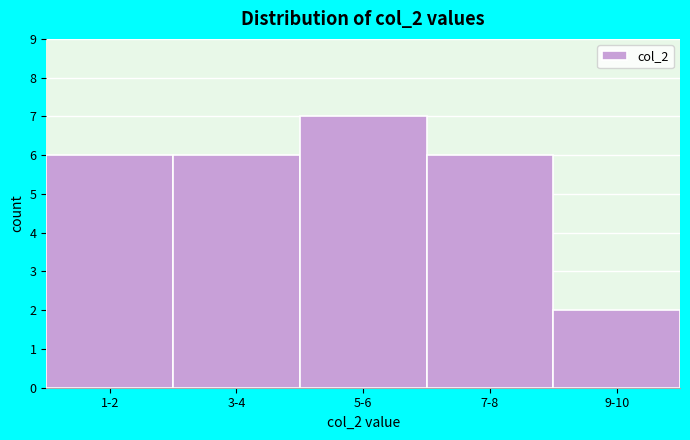

Reading right to left, transcribe all the data shown in this chart.

2	6	7	6	6